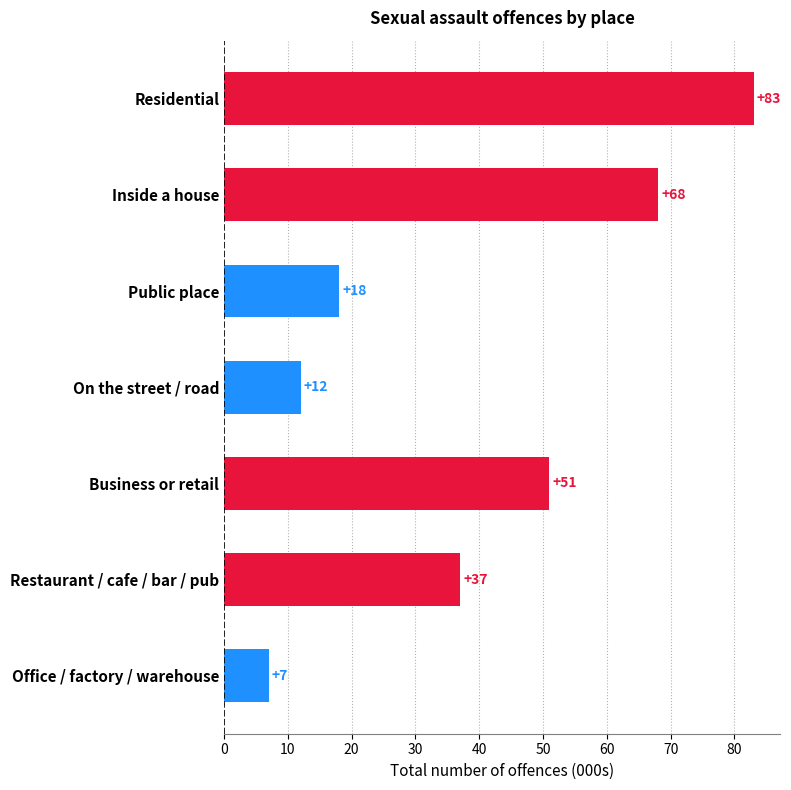

Between Residential and Inside a house, which is larger?

Residential